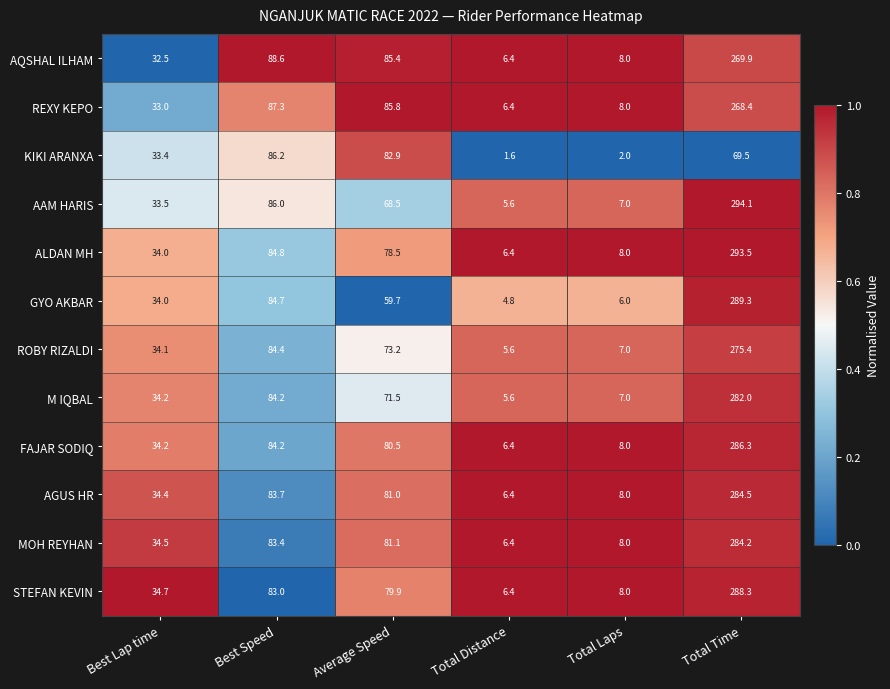

Which series has the largest total across all categories?

ALDAN MH